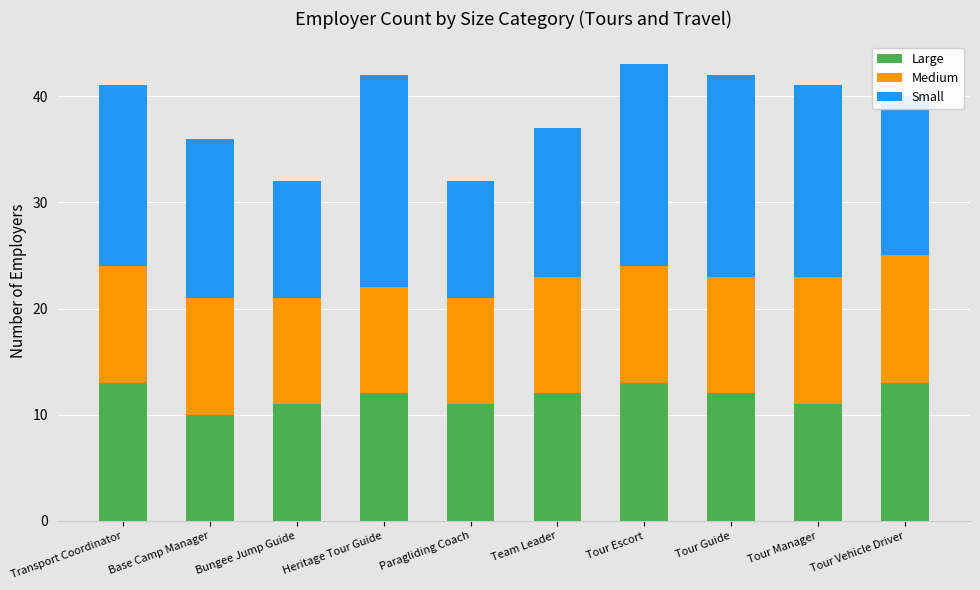

What is the approximate value of Large at Tour Escort?

13